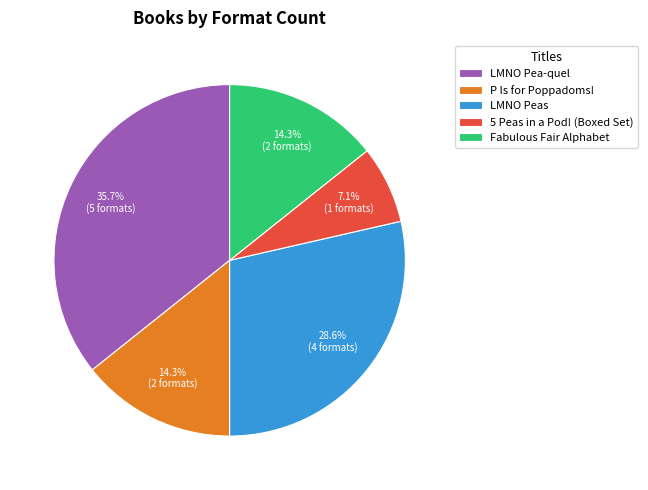

Which slice is the smallest?

5 Peas in a Pod! (Boxed Set)